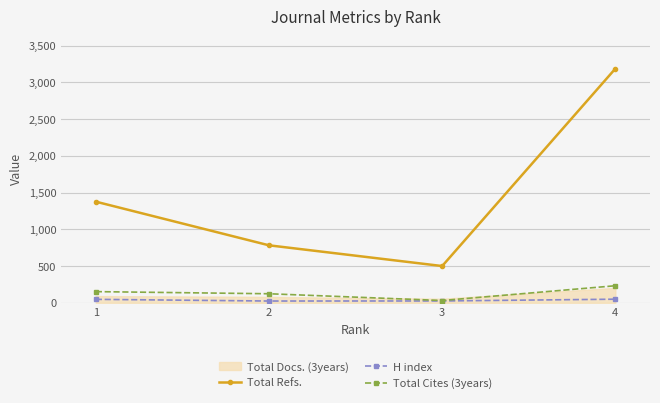

At 1, list the series in order from smallest to largest.

H index, Total Cites (3years), Total Refs.